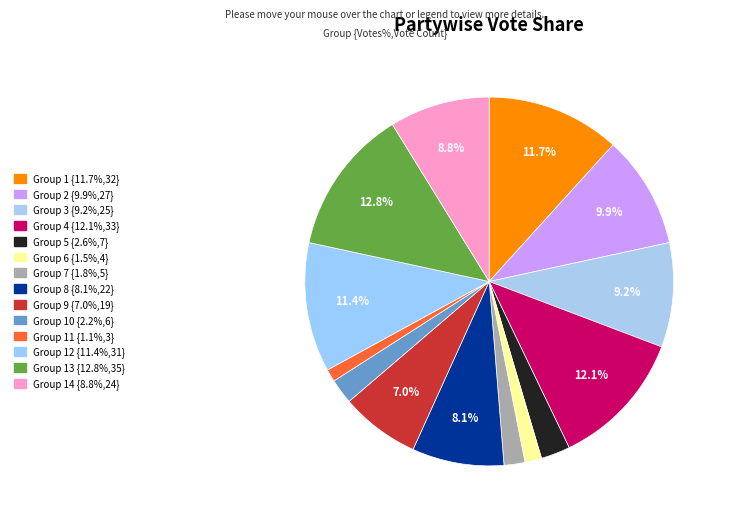

Count the number of slices in the pie.

14